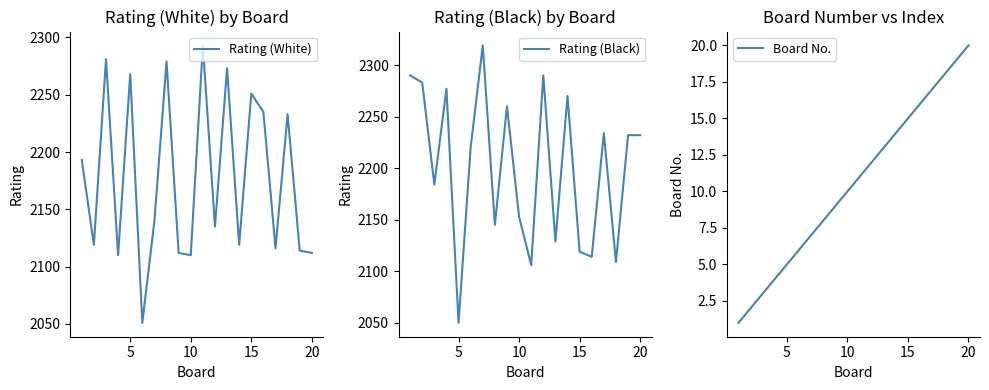

Is it true that Rating (White) equals 2268 at 5?

True